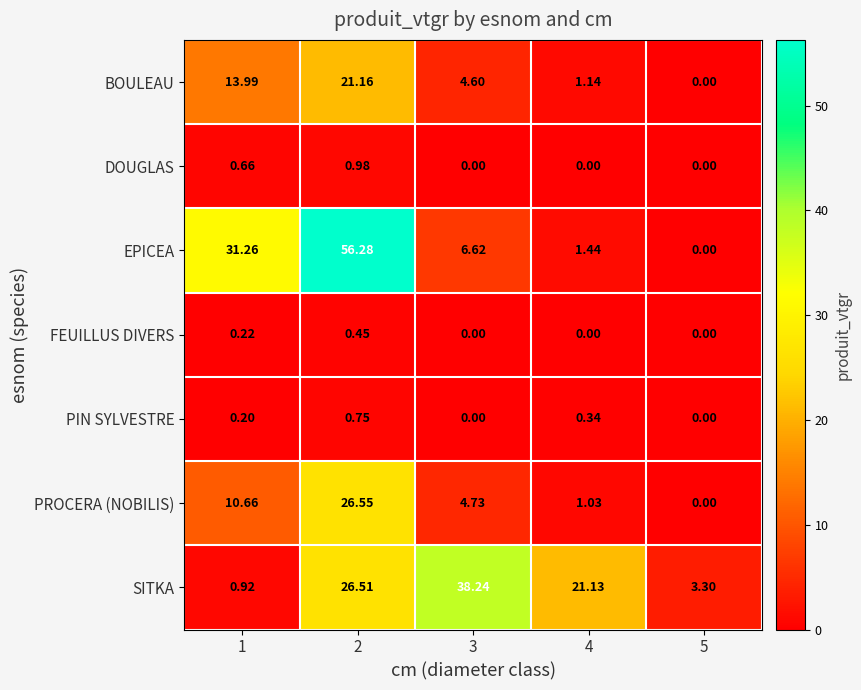

Which series has the largest range (max minus min)?

EPICEA